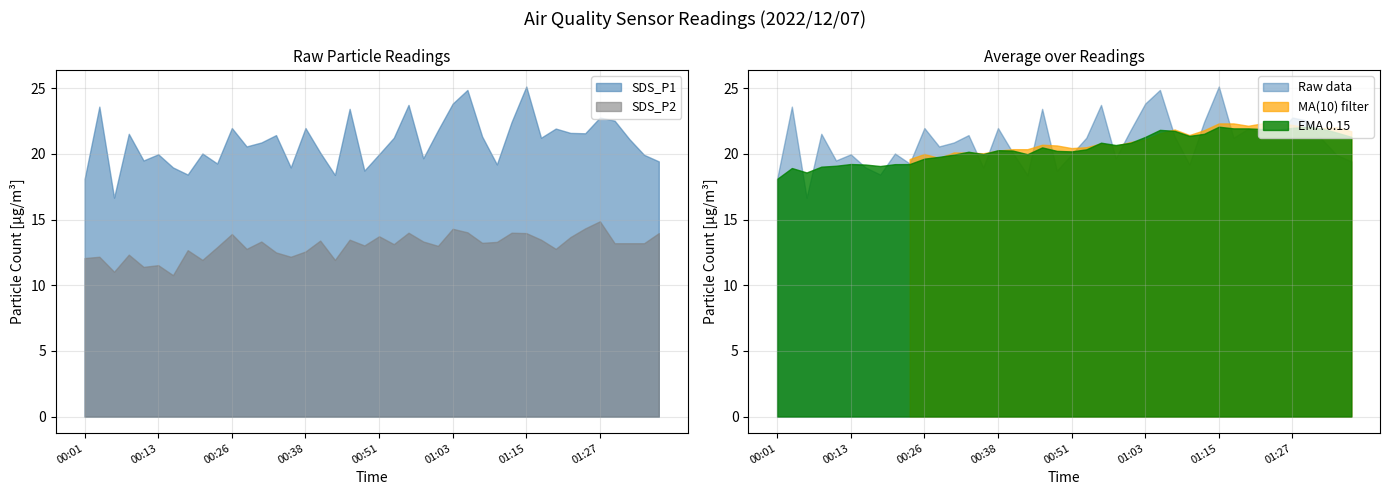

True or false: SDS_P2 has a value of 9.2 at 01:27.

False